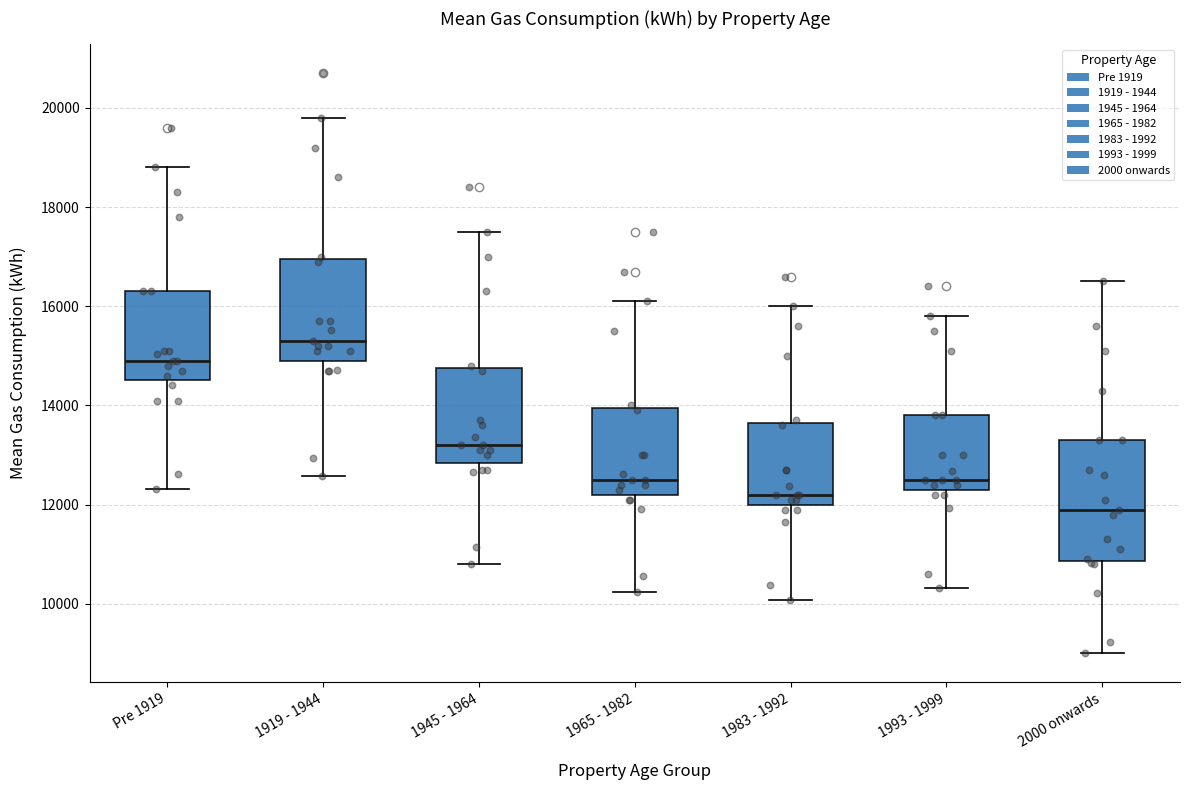

Where does the lower whisker of the box for 1983 - 1992 end on the y-axis? The values are not printed on the chart, so give them approximately, as read against the axis.

10000